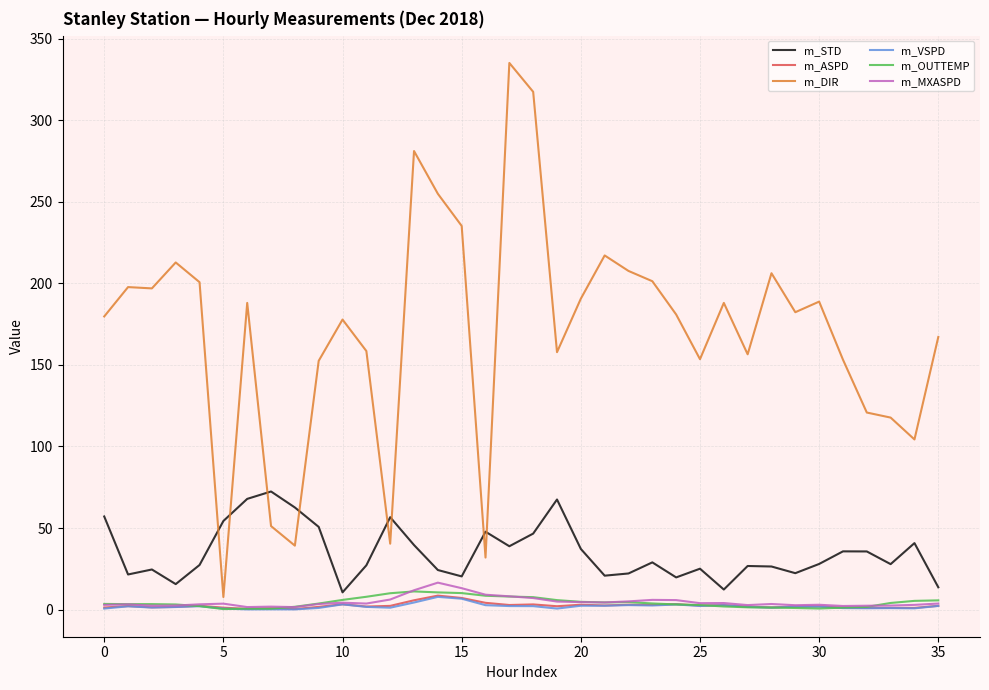

How many values in the m_DIR series exceed 182?

18